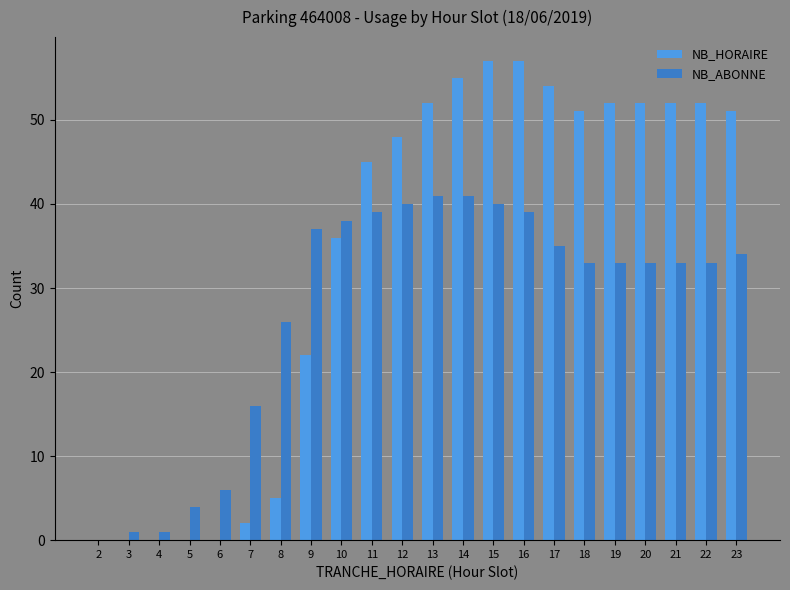

Which series has the largest total across all categories?

NB_HORAIRE